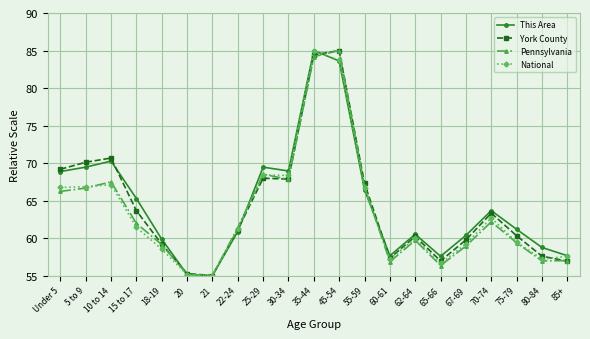

Is it true that York County equals 92.9 at 62-64?

False